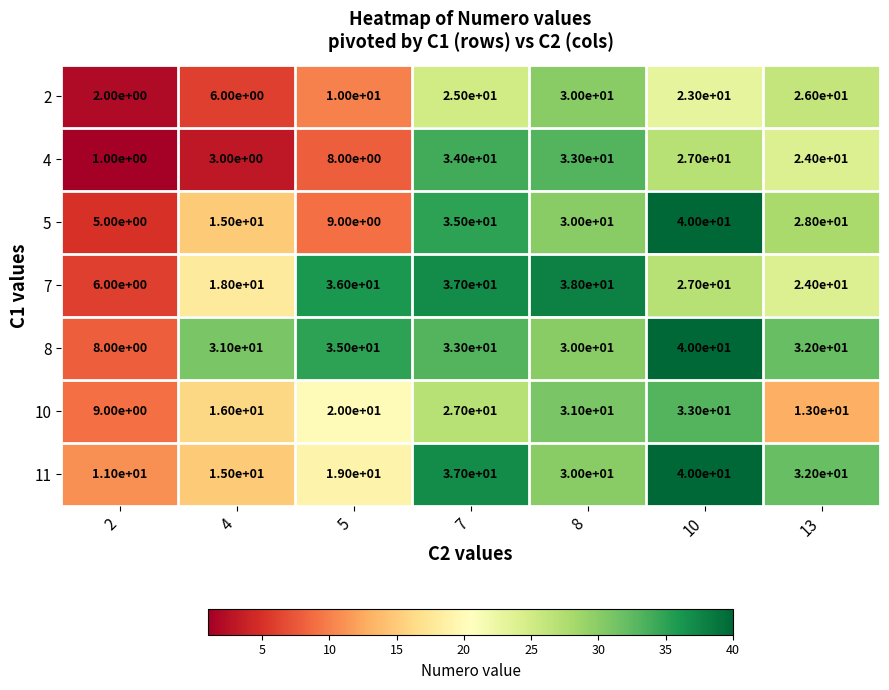

Is it true that 11 equals 37 at 7?

True